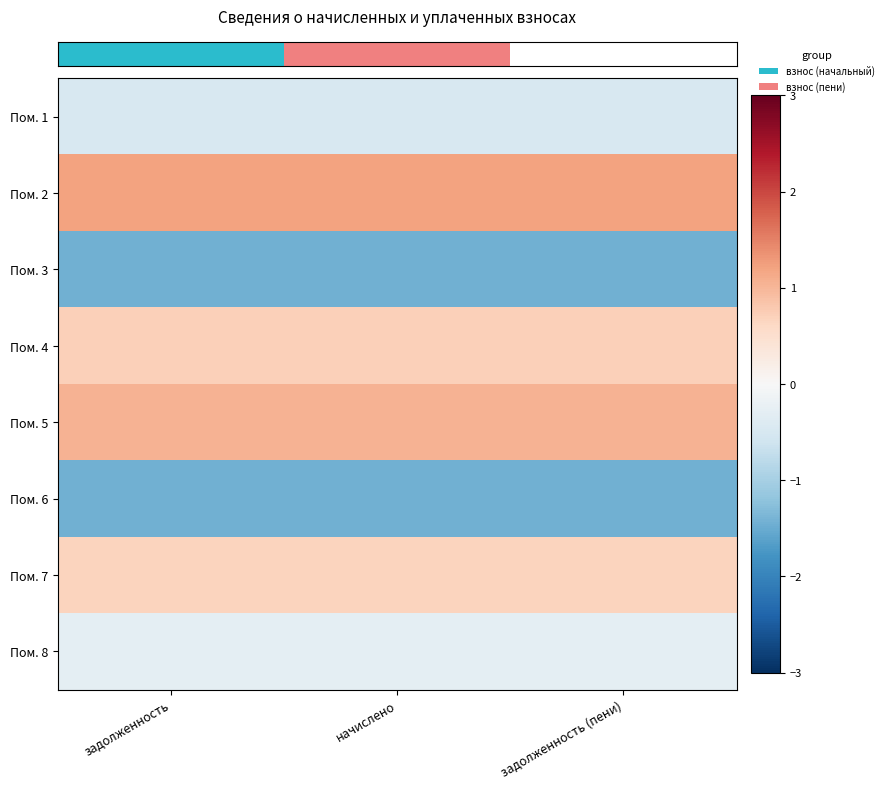

Which category has the lowest value across all series?

начислено